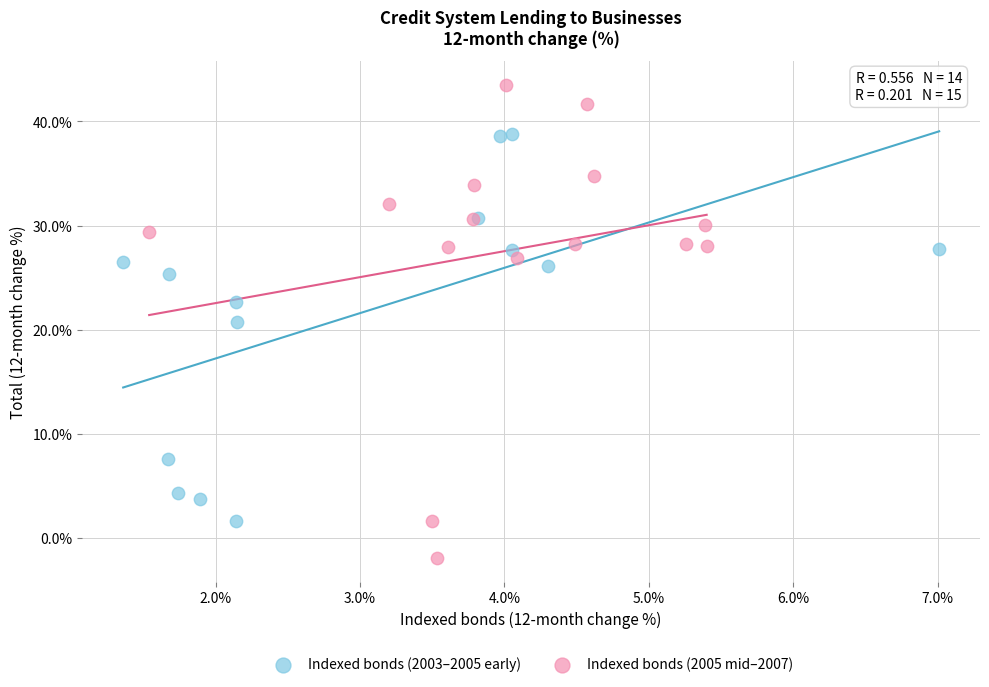

Which series reaches the maximum Y coordinate?

Indexed bonds (2005 mid–2007)